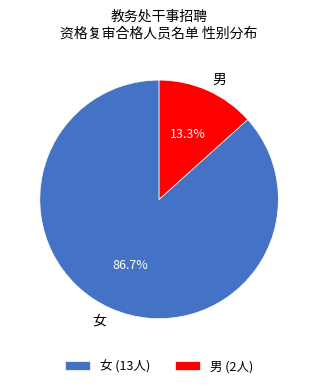

What percentage do 男 and 女 together represent?

100.0%